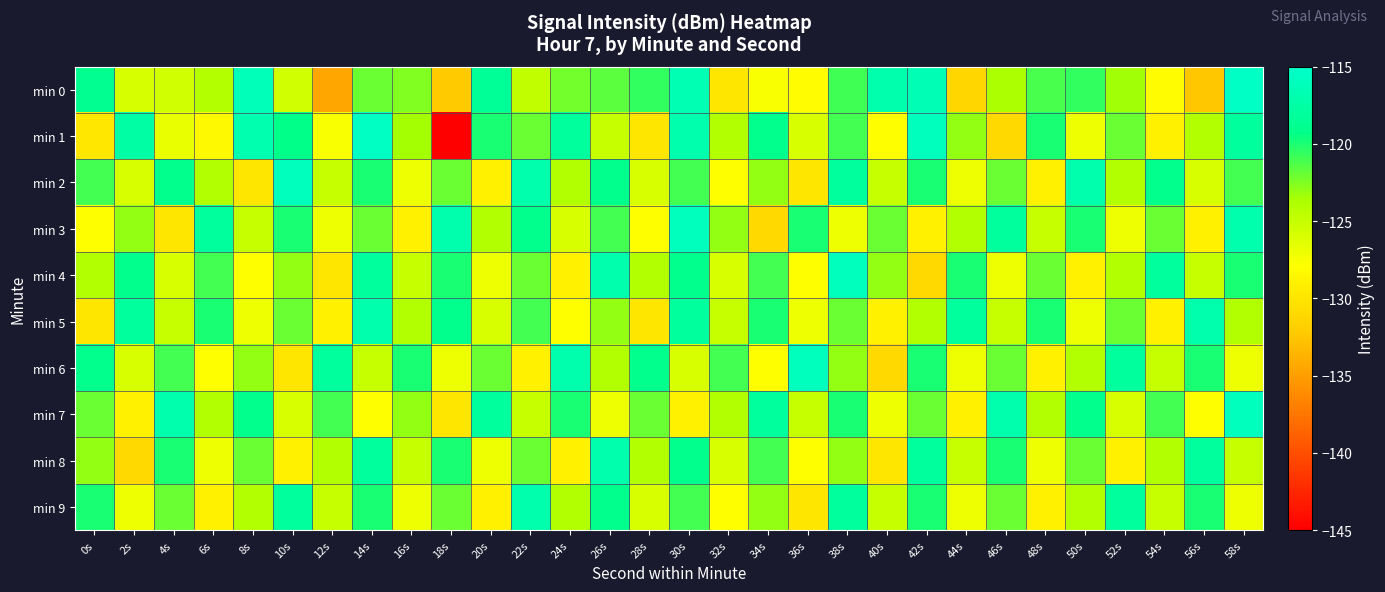

How many distinct data groups are displayed?

10